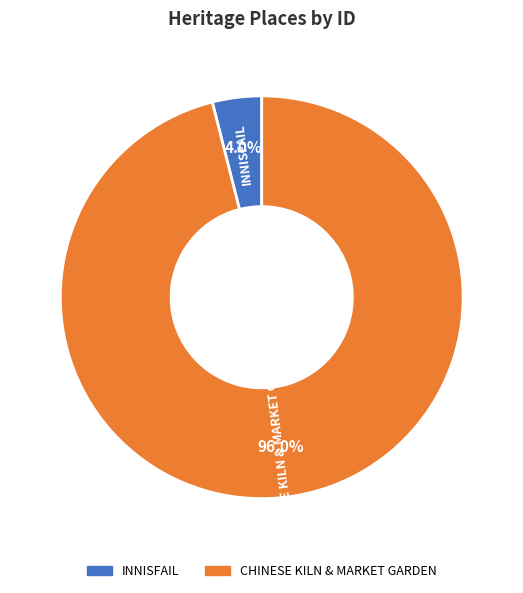

The CHINESE KILN & MARKET GARDEN slice represents 82% of the pie. True or false?

False